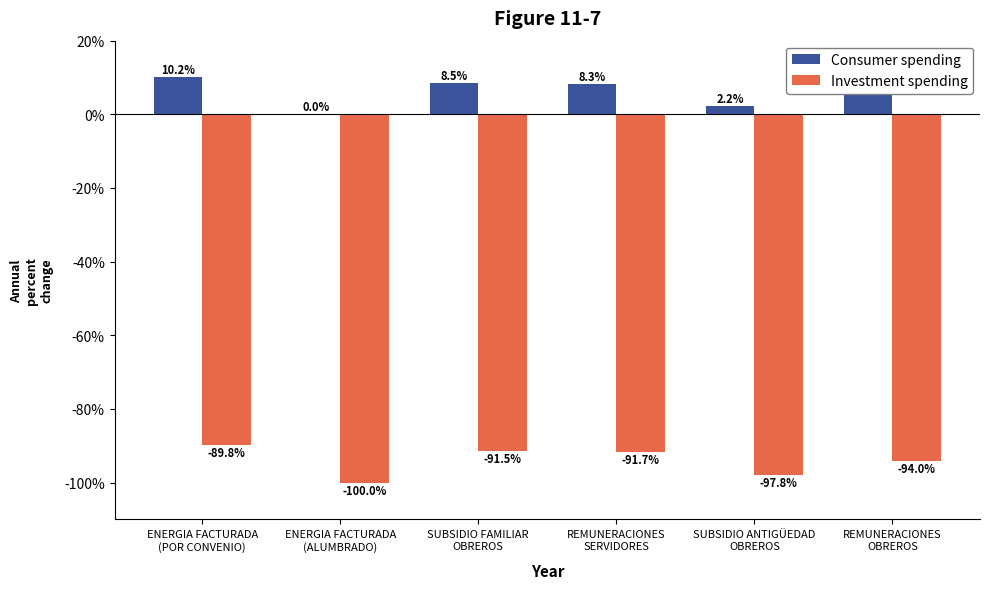

Count the number of categories in the chart.

6